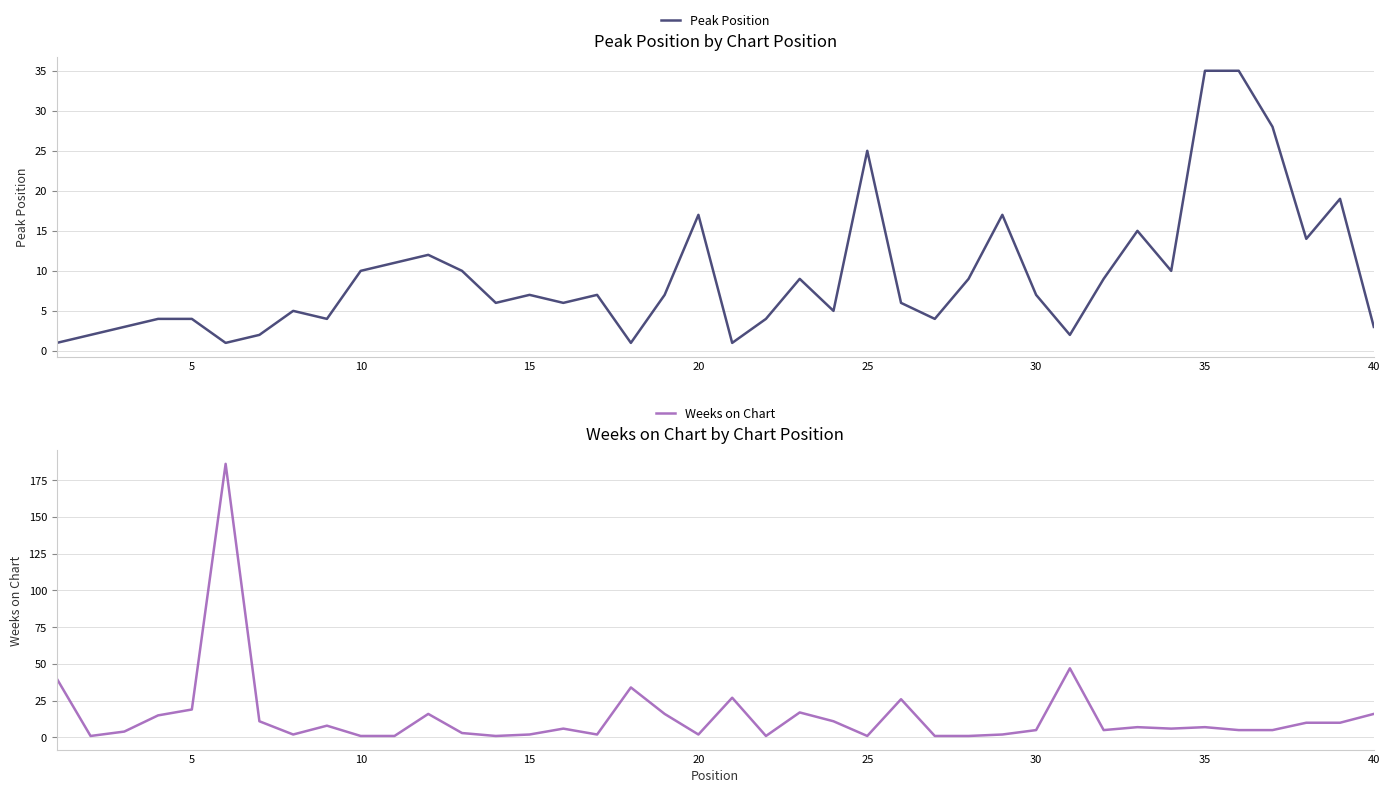

How many lines are shown in the chart?

2